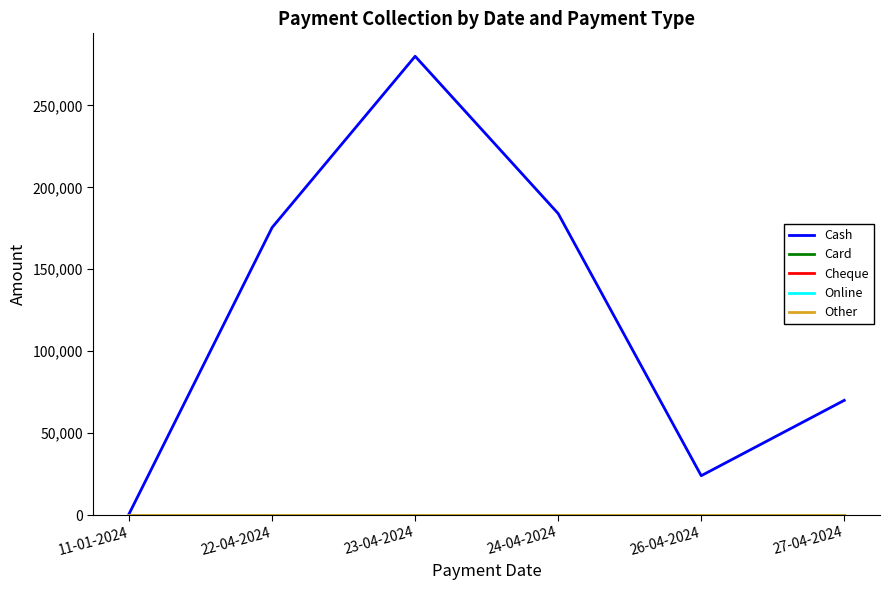

How many lines are shown in the chart?

5